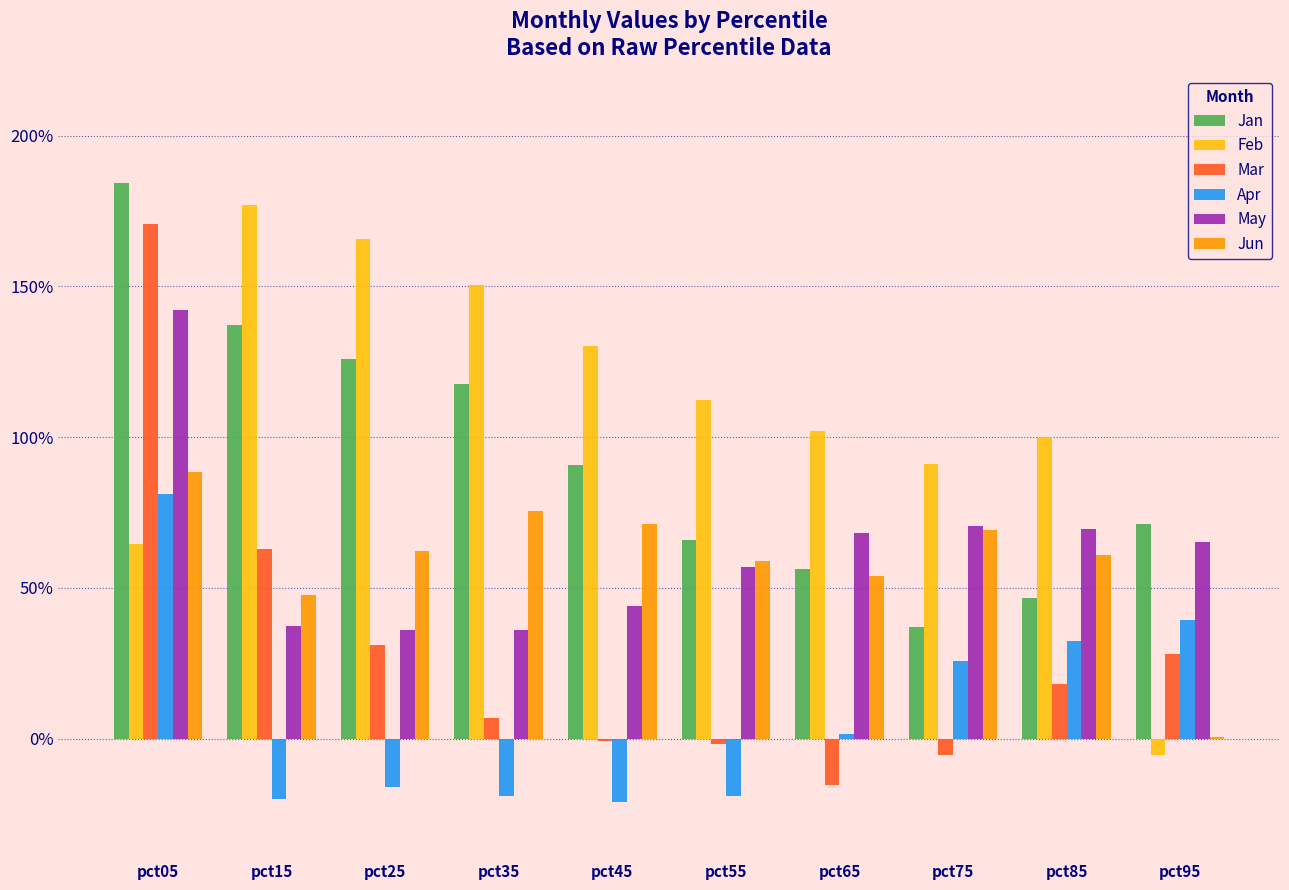

Does the chart contain stacked bars?

No